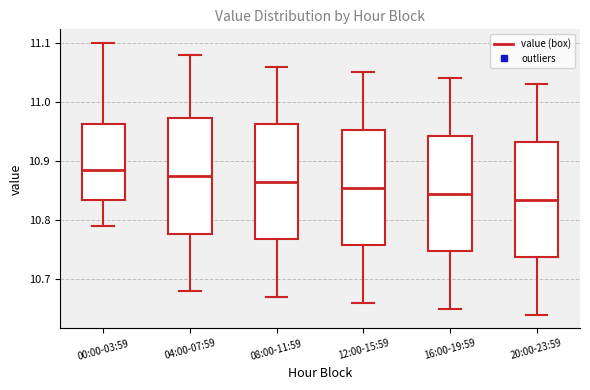

Reading left to right, transcribe this box plot: for each box, give where its median line is, the range the box spans, and where its two whiskers end, as read against the y-axis. The values are not printed on the chart, so give them approximately, as read against the axis.

00:00-03:59: median 10.89, box 10.84 to 10.96, whiskers 10.79 to 11.10
04:00-07:59: median 10.88, box 10.78 to 10.97, whiskers 10.68 to 11.08
08:00-11:59: median 10.87, box 10.77 to 10.96, whiskers 10.67 to 11.06
12:00-15:59: median 10.86, box 10.76 to 10.95, whiskers 10.66 to 11.05
16:00-19:59: median 10.85, box 10.75 to 10.94, whiskers 10.65 to 11.04
20:00-23:59: median 10.84, box 10.74 to 10.93, whiskers 10.64 to 11.03